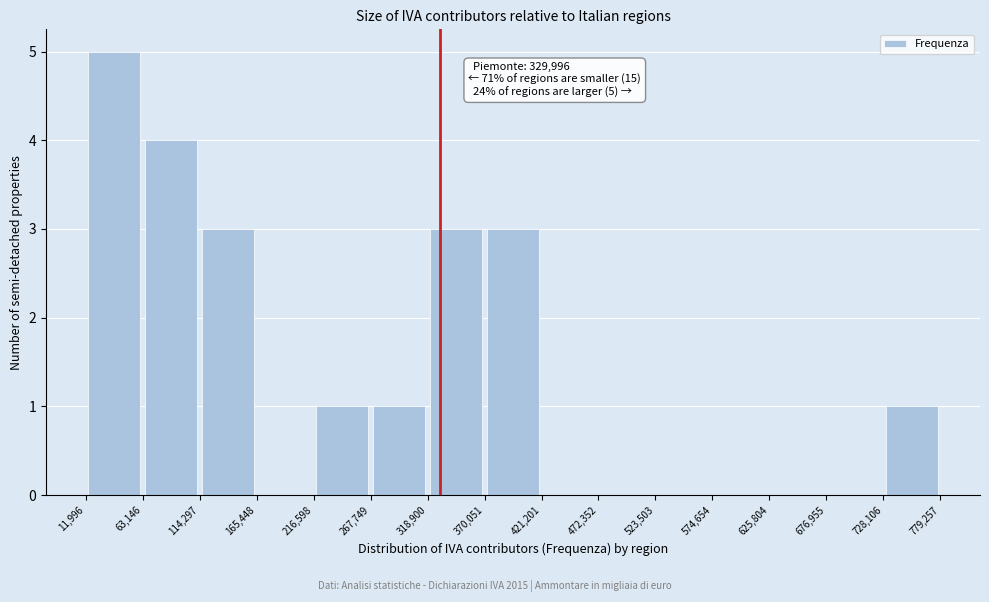

Over which range of the x-axis is the bar tallest?

11,996 to 63,146